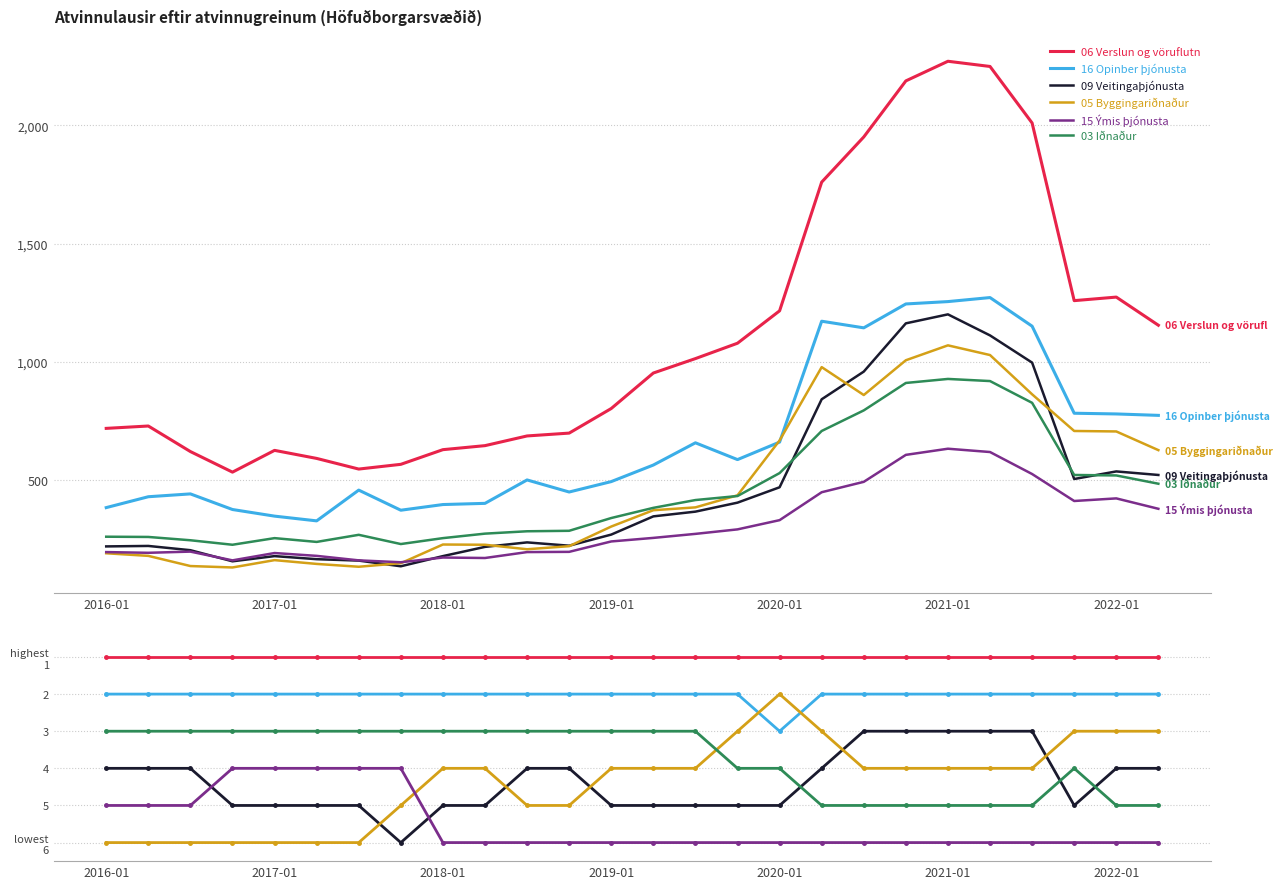

What is the value of the 09 Veitingaþjónusta point at the 26th from the left?

4